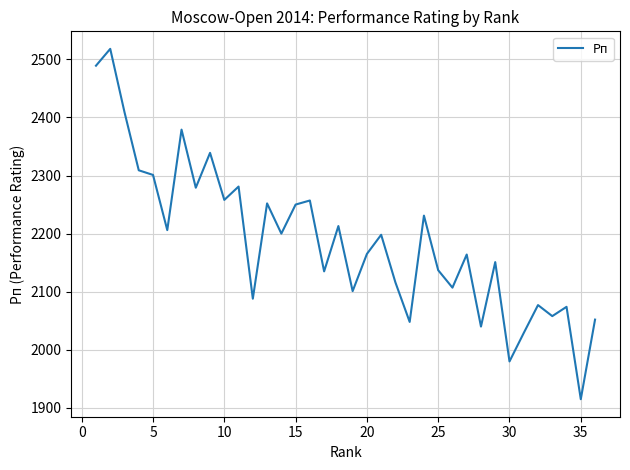

What is the difference between the maximum and minimum values?

603